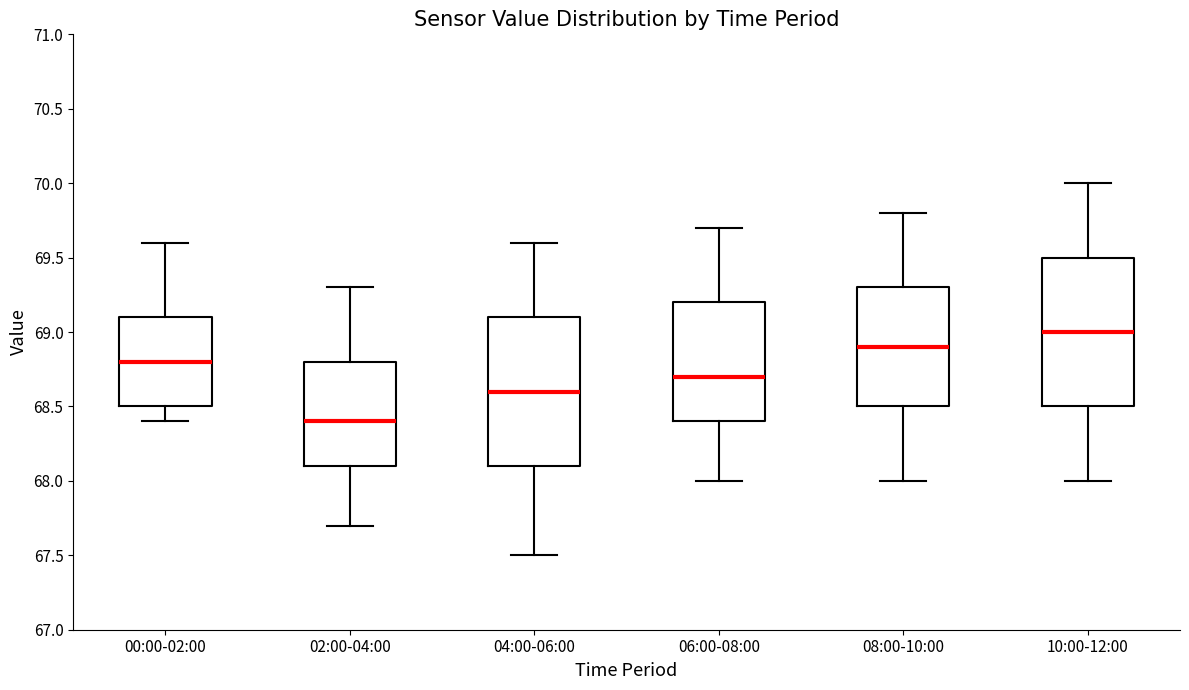

Where is the upper edge of the box for 06:00-08:00 on the y-axis? The values are not printed on the chart, so give them approximately, as read against the axis.

69.2